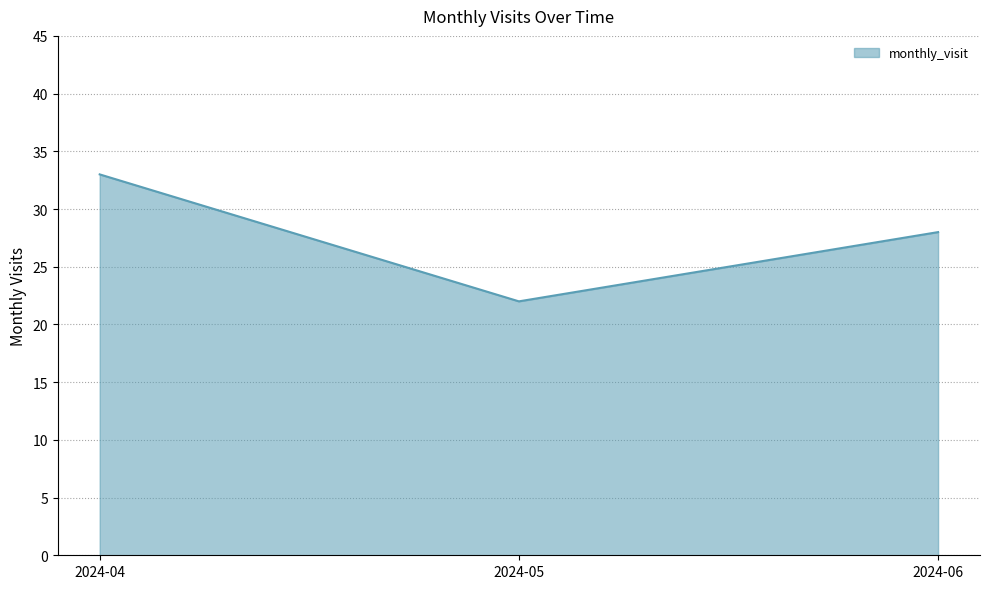

Approximately how many times larger is the value at 2024-05 compared to 2024-06?

0.8